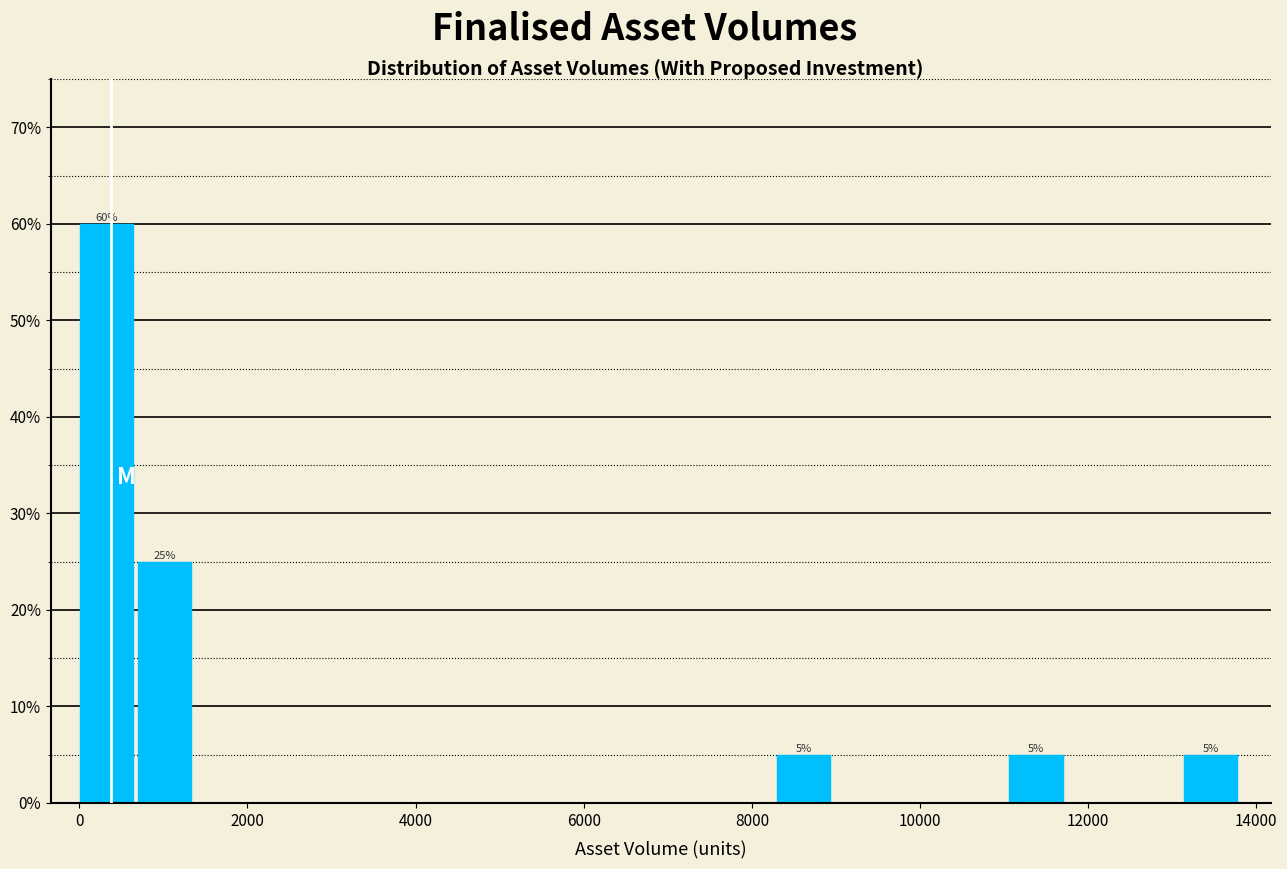

Read against the x-axis, roughly where is the centre of the tallest bar?

400